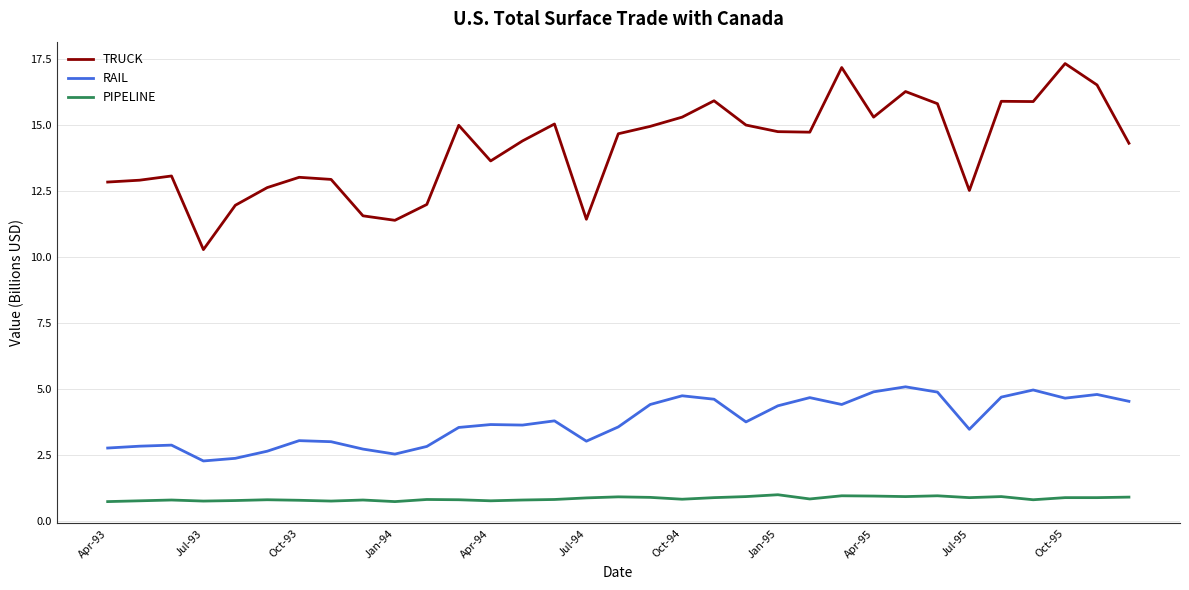

What is the smallest value displayed?

0.7